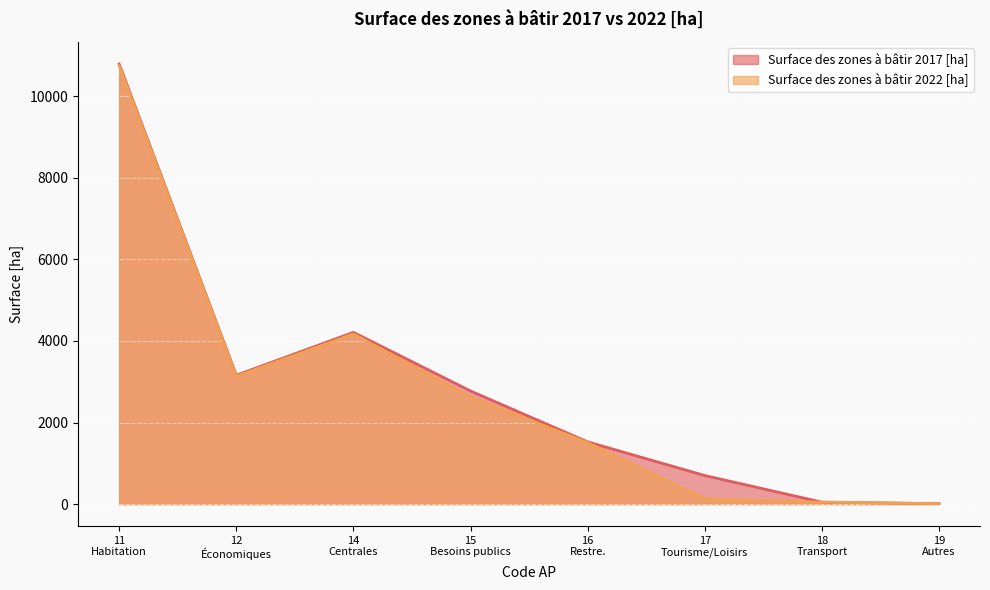

In Surface des zones à bâtir 2022 [ha], how many points are higher than both neighbors (excluding endpoints)?

1